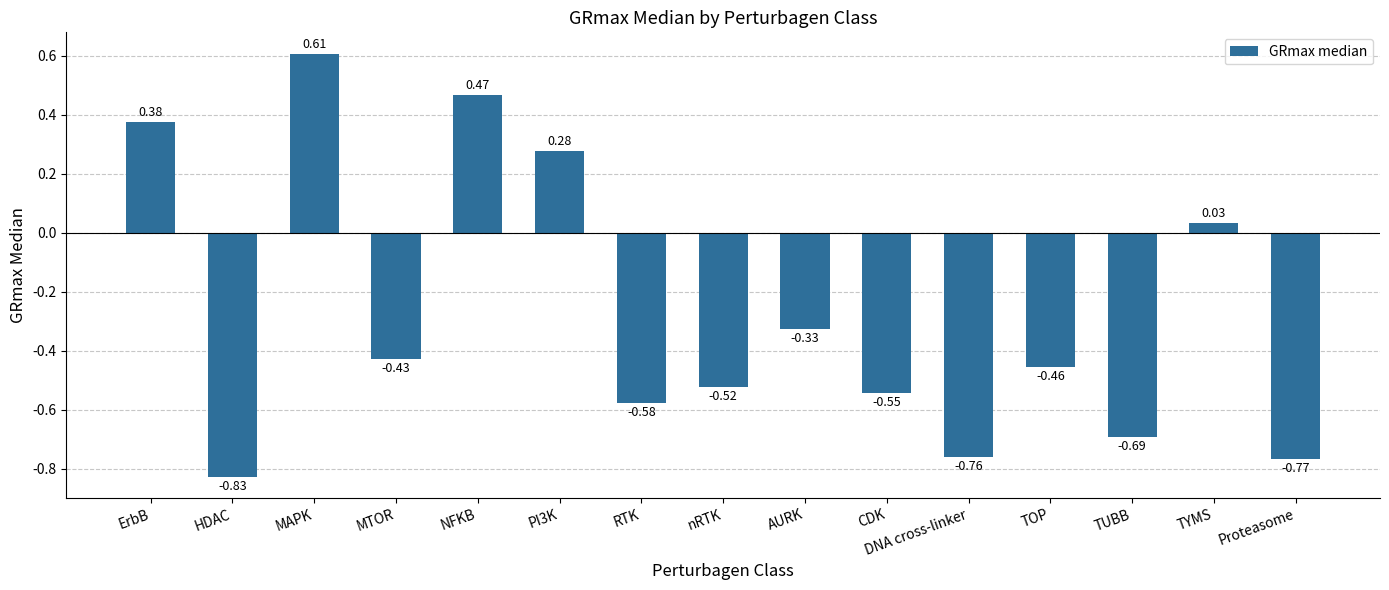

What is the label of the 13th bar from the right?

MAPK